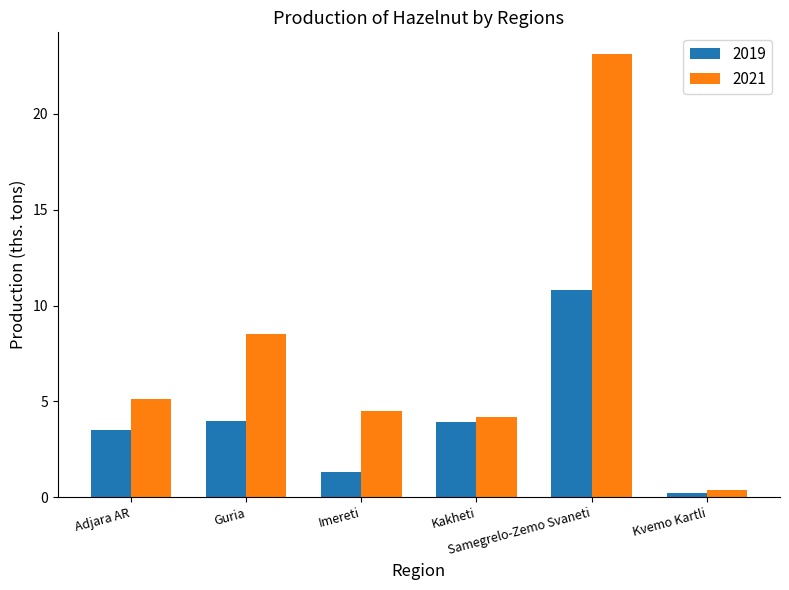

How many bars are there in total?

12